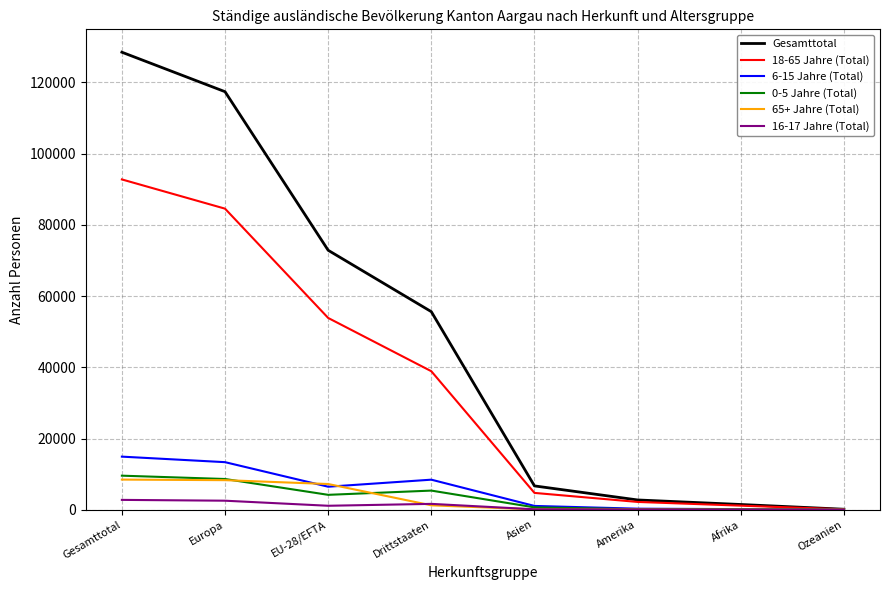

True or false: 6-15 Jahre (Total) has a value of 8759 at Europa.

False